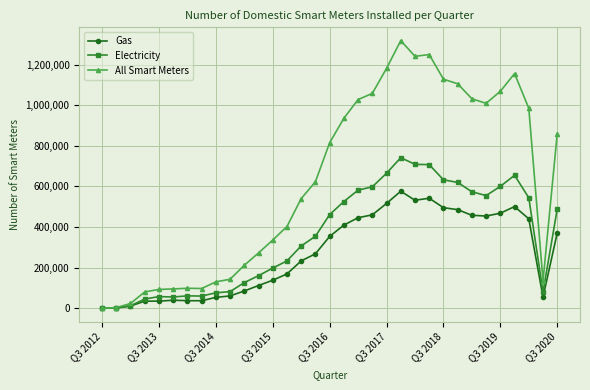

What is the greatest value displayed?

1317885